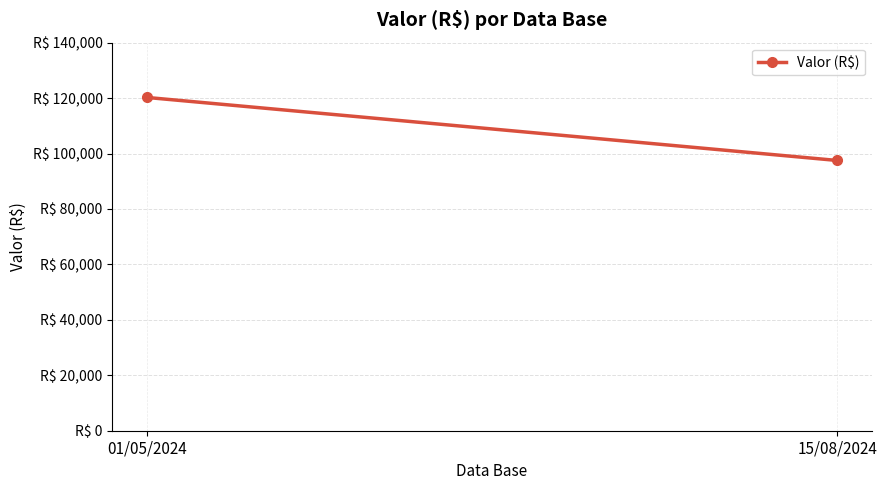

Which has a higher value, 01/05/2024 or 15/08/2024?

01/05/2024